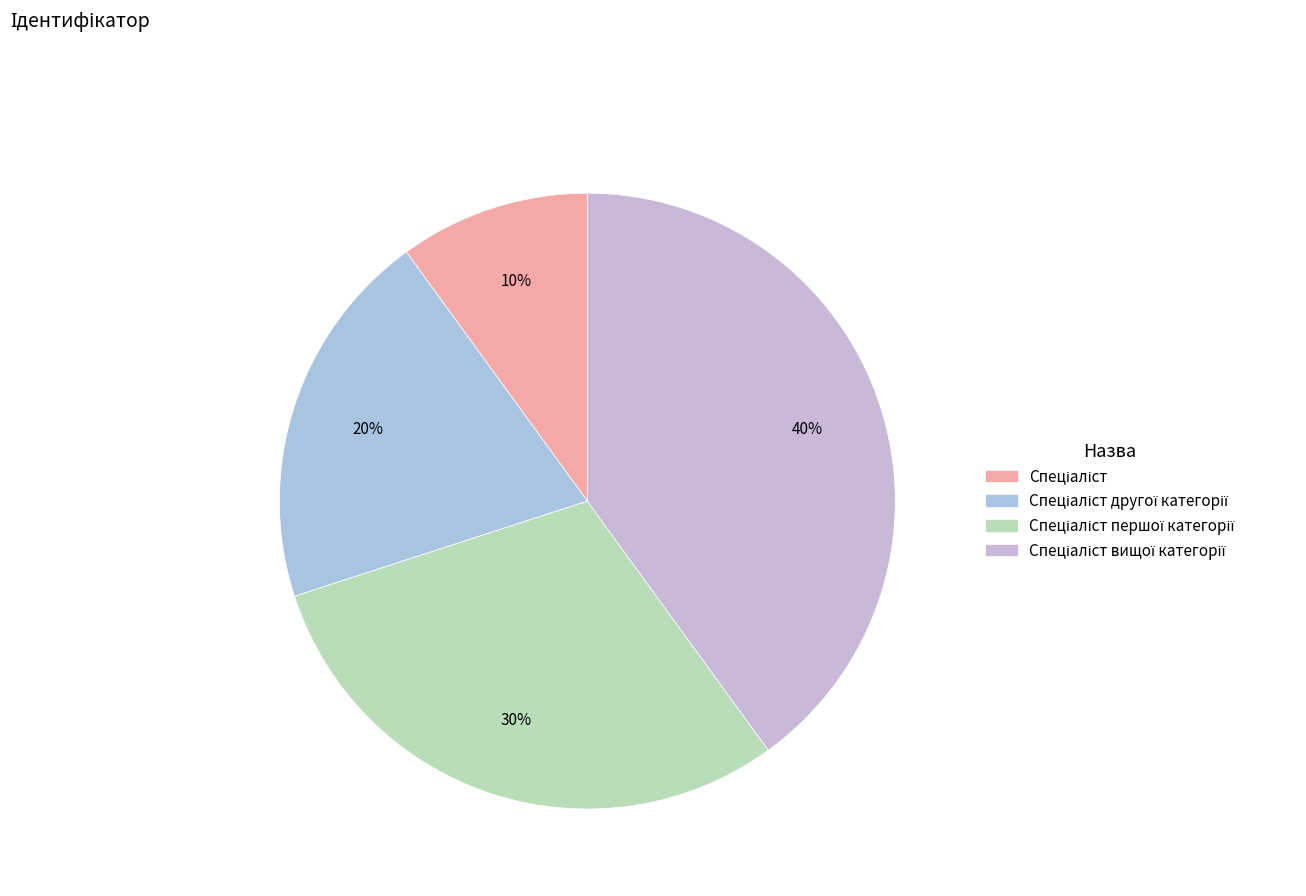

Rank the categories by value from highest to lowest.

Спеціаліст вищої категорії, Спеціаліст першої категорії, Спеціаліст другої категорії, Спеціаліст